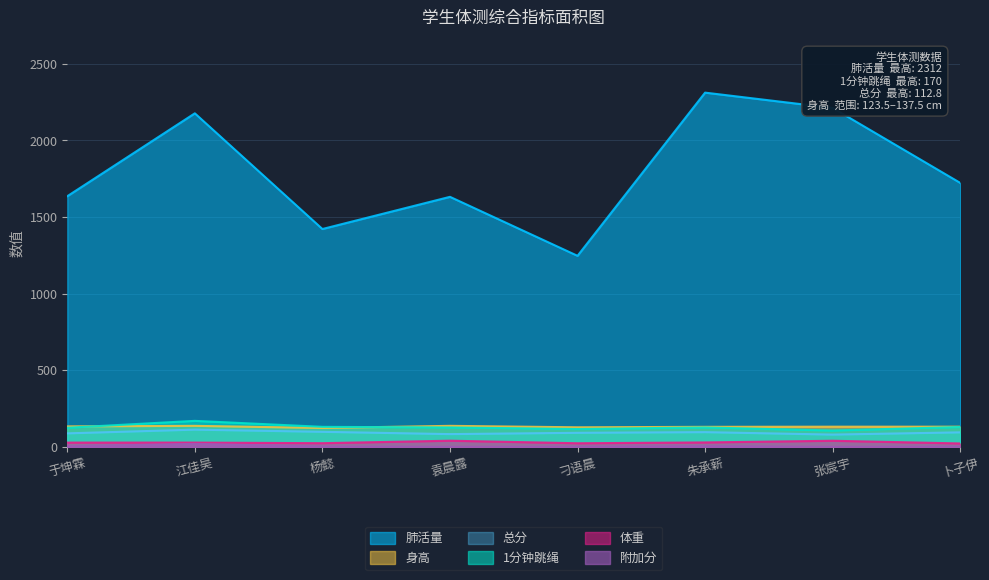

True or false: 身高 has a value of 134.0 at 于坤霖.

True